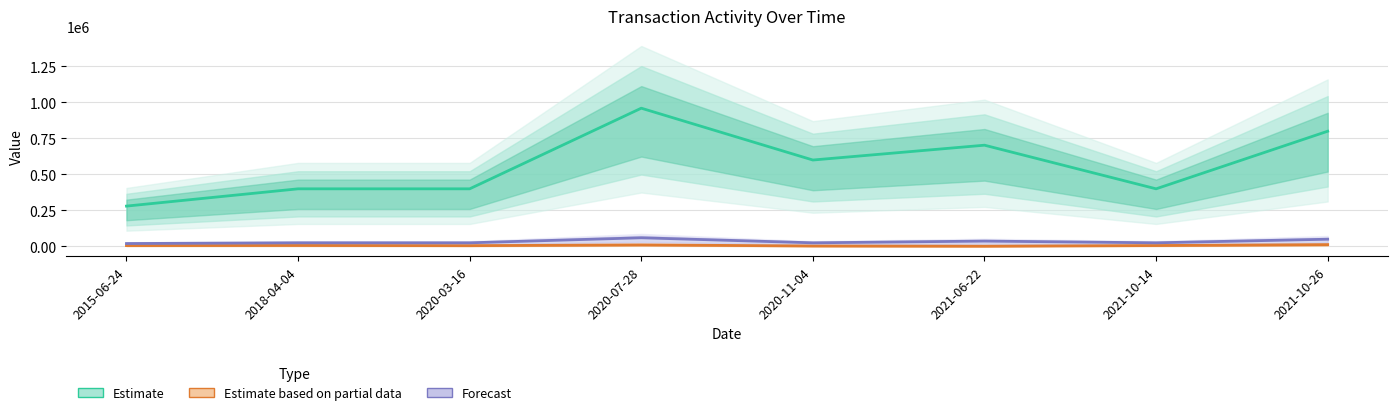

True or false: Forecast and Estimate based on partial data intersect in this chart.

False